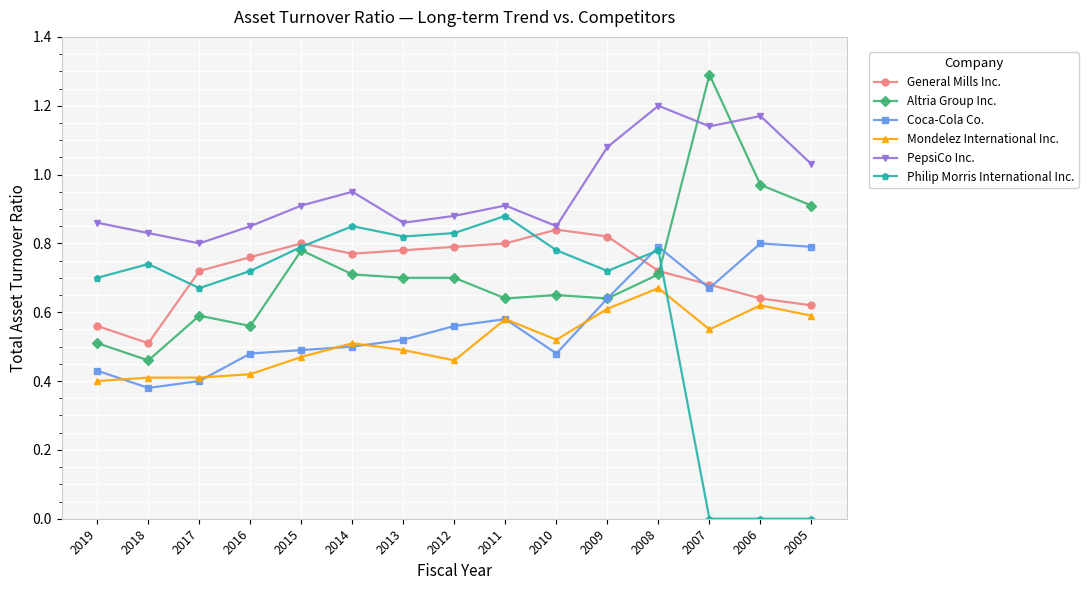

What are all the series names shown in the legend?

General Mills Inc., Altria Group Inc., Coca-Cola Co., Mondelez International Inc., PepsiCo Inc., Philip Morris International Inc.